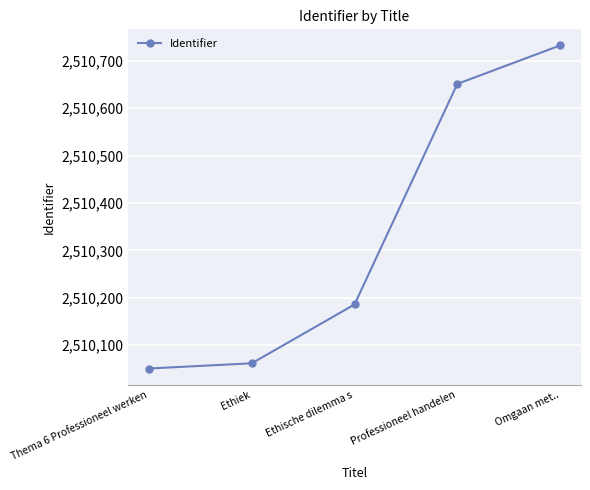

What is the change in value from Thema 6 Professioneel werken to Omgaan met..?

+681